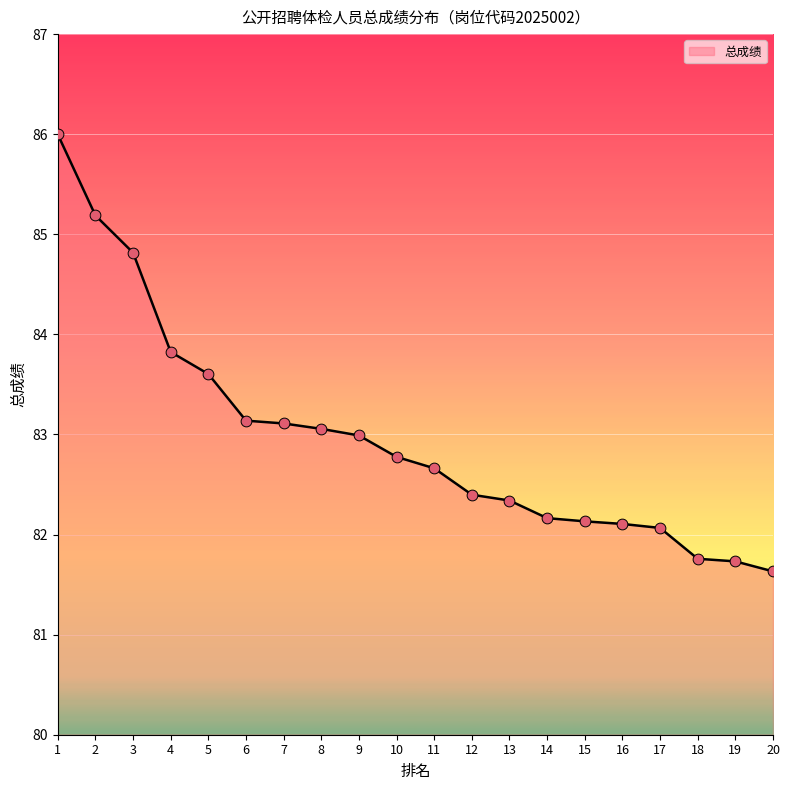

Which has a higher value, 4 or 15?

4